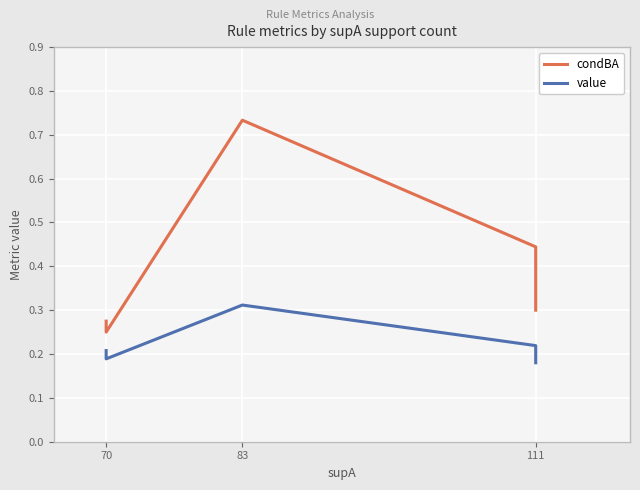

True or false: condBA has a value of 0.3 at 83.

False